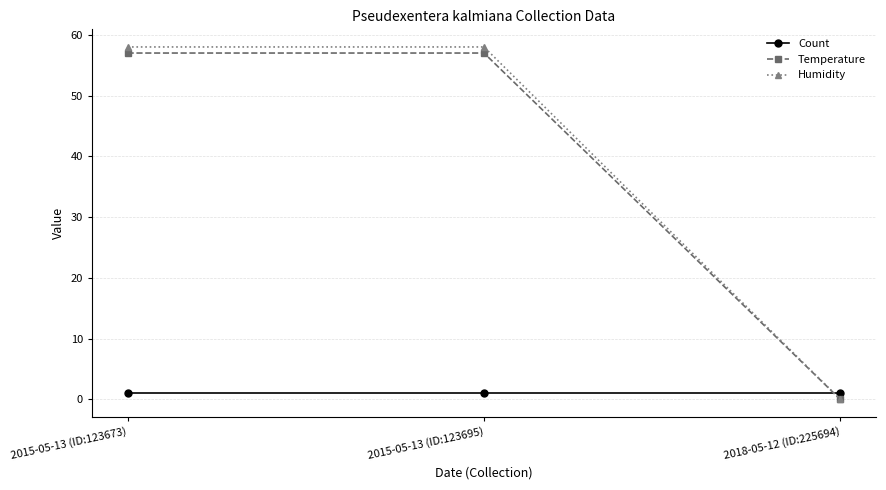

At which label is Temperature closest to 28?

2018-05-12 (ID:225694)